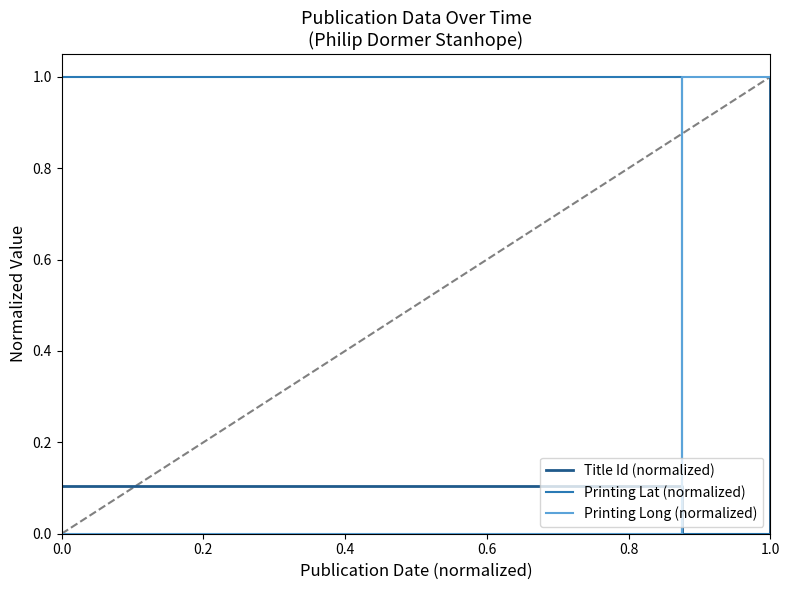

True or false: Printing Lat (normalized) and Printing Long (normalized) cross at least once.

True